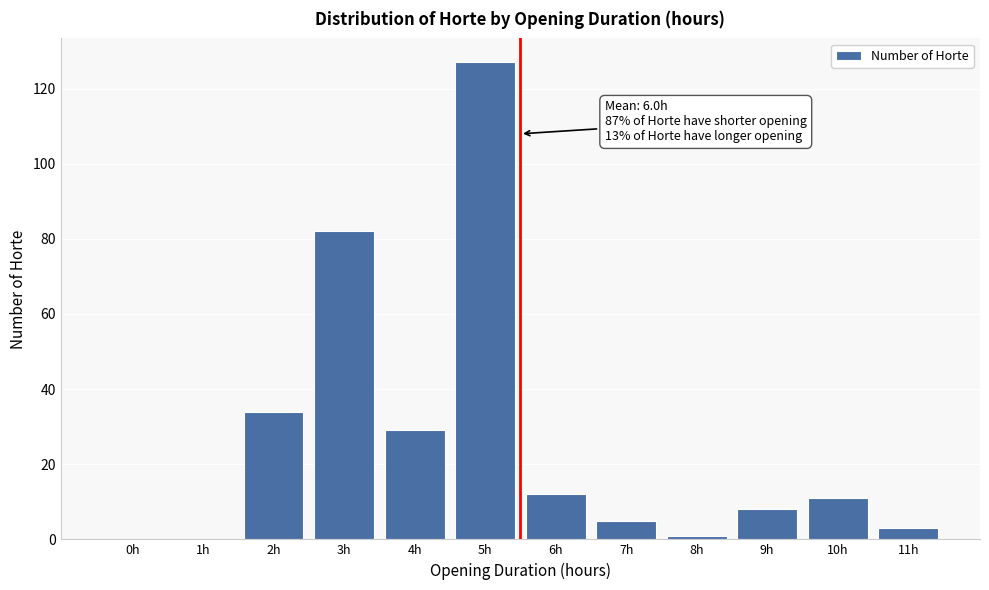

Reading right to left, extract all data points from this chart.

11h=3	10h=11	9h=8	8h=1	7h=5	6h=12	5h=127	4h=29	3h=82	2h=34	1h=0	0h=0